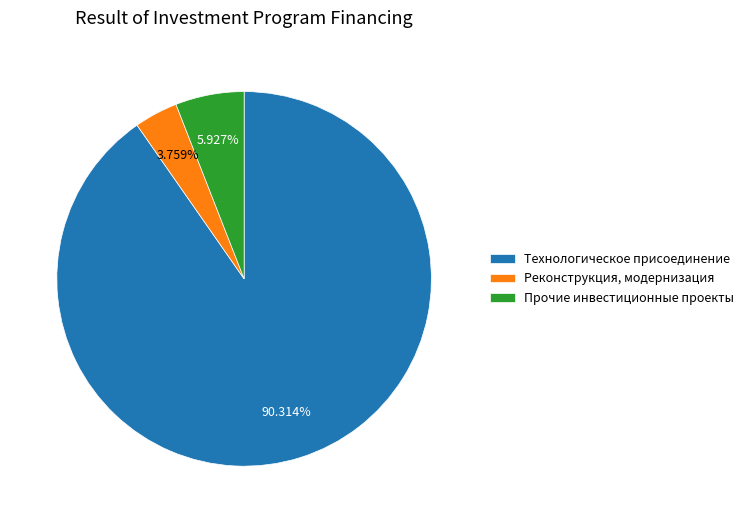

Is Технологическое присоединение the majority of the pie?

Yes